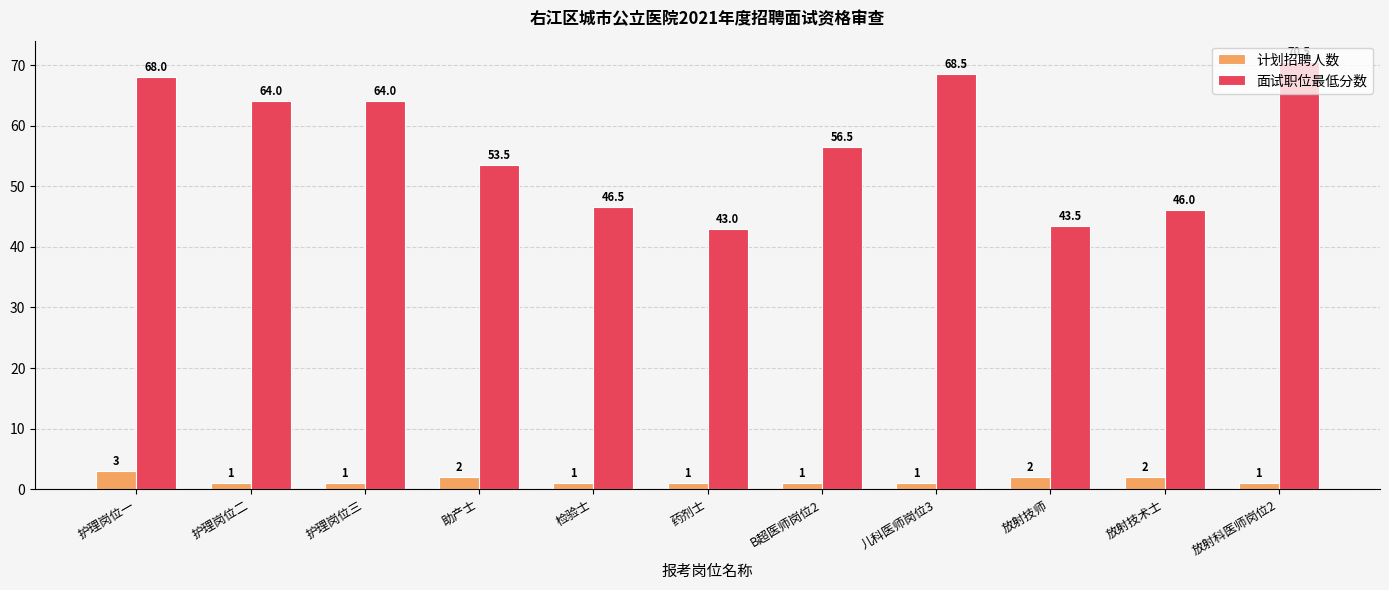

What is the greatest value displayed?

70.5